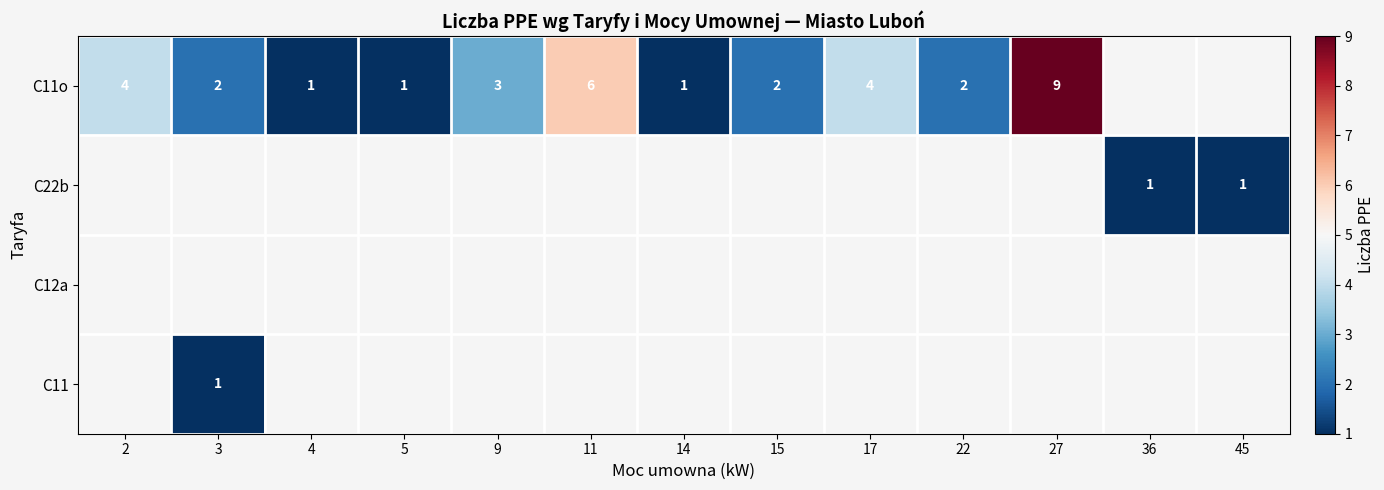

At how many categories does at least one series exceed 5?

2